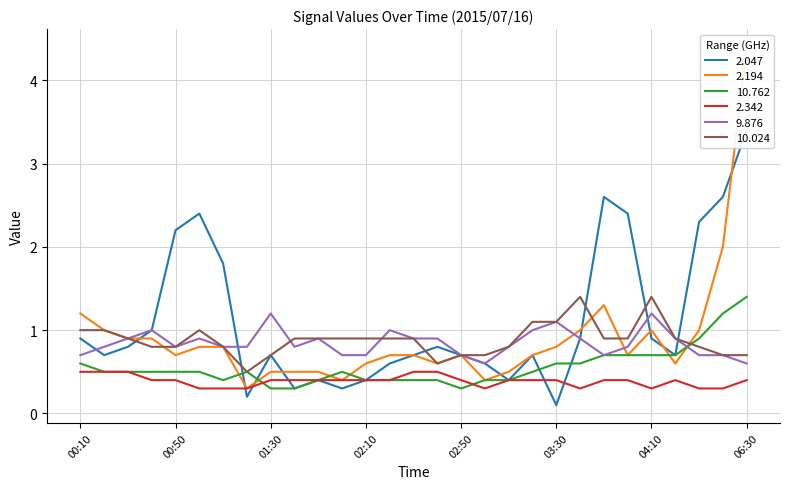

Between 01:50 and 02:50, which series saw the biggest shift?

2.047